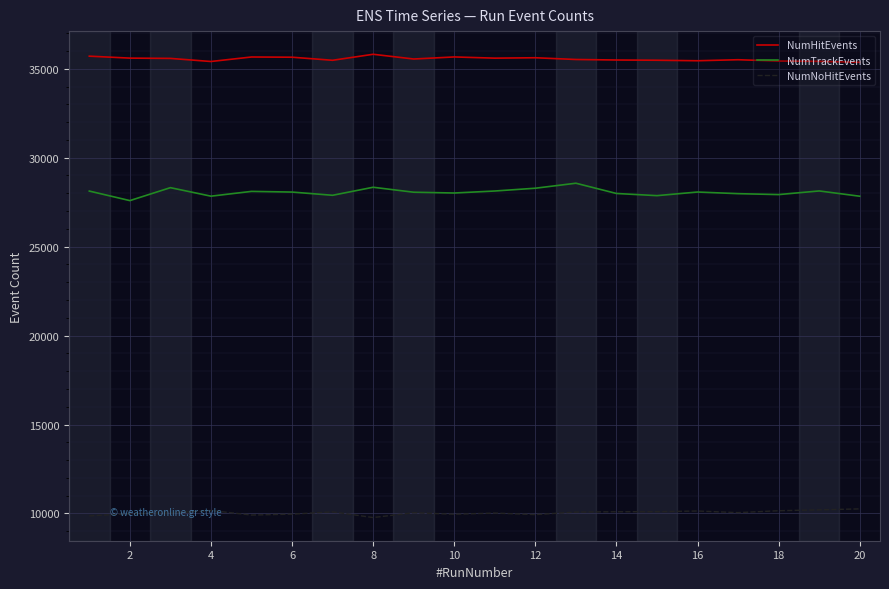

Which series has the largest total across all categories?

NumHitEvents